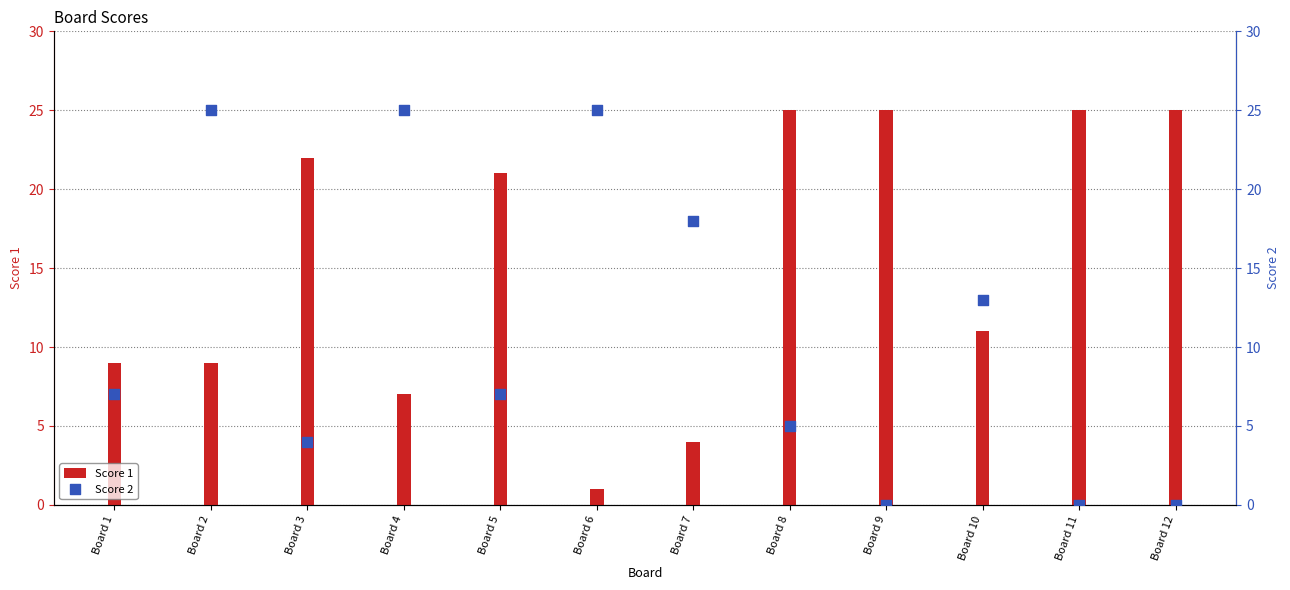

Is the value of Score 1 at Board 10 greater than the value of Score 2 at Board 11?

Yes